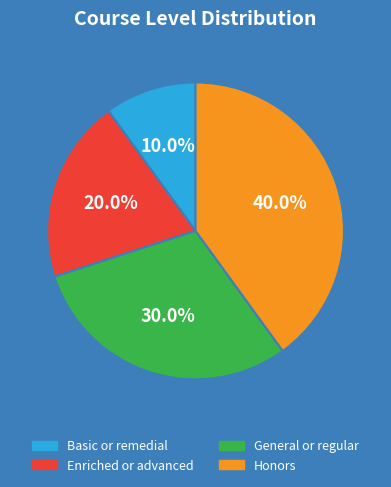

Combined, do General or regular and Honors account for over 50%?

Yes